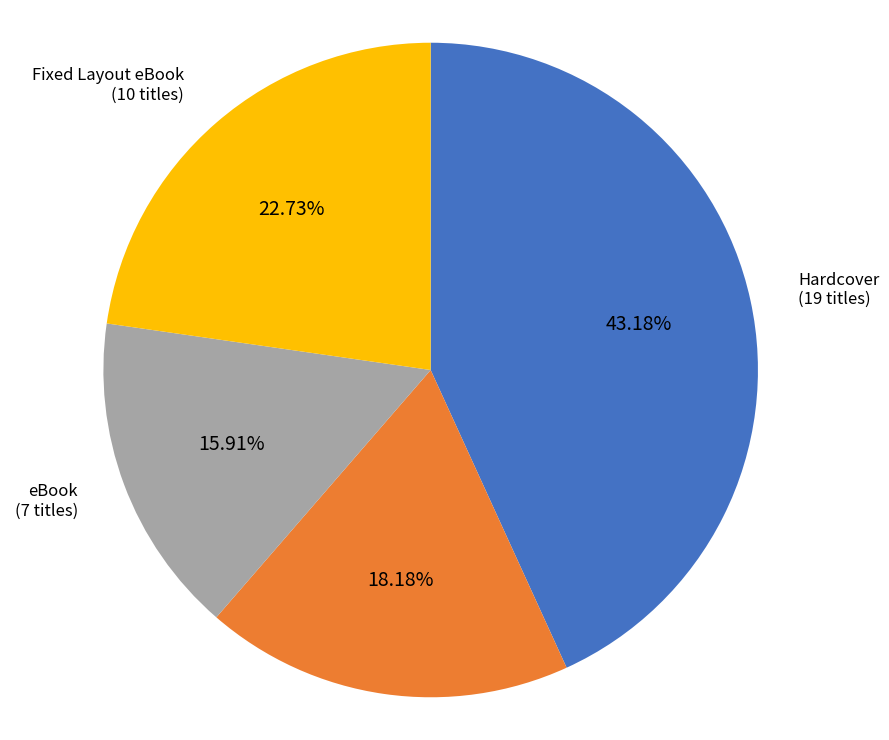

How many segments does this pie chart have?

4